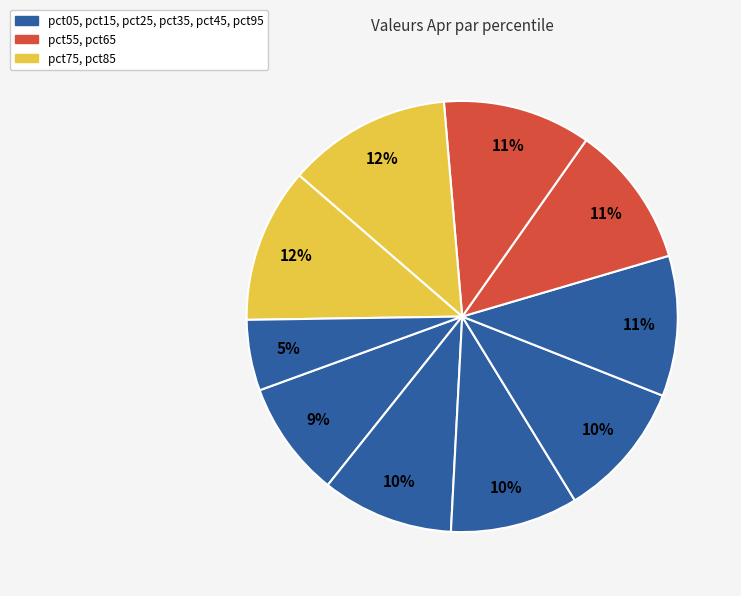

Rank the categories by value from highest to lowest.

pct75, pct85, pct65, pct55, pct45, pct35, pct15, pct25, pct05, pct95